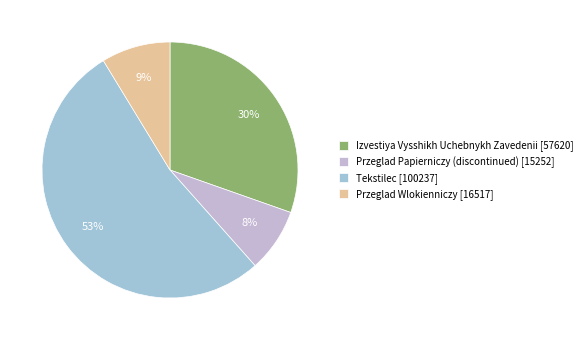

How much of the chart is everything except Izvestiya Vysshikh Uchebnykh Zavedenii [57620]?

69.6%